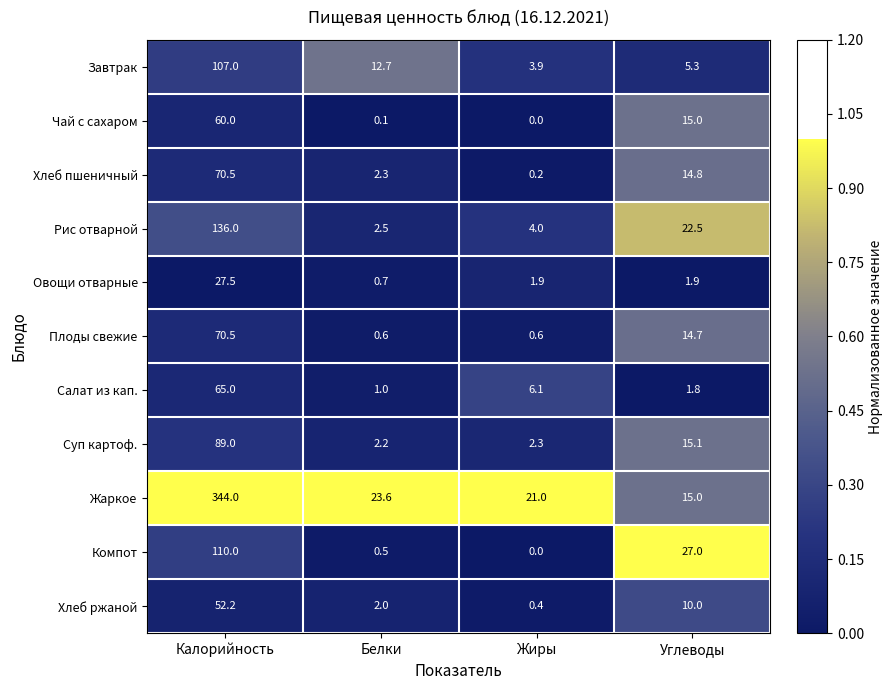

How many categories are shown in the chart?

4